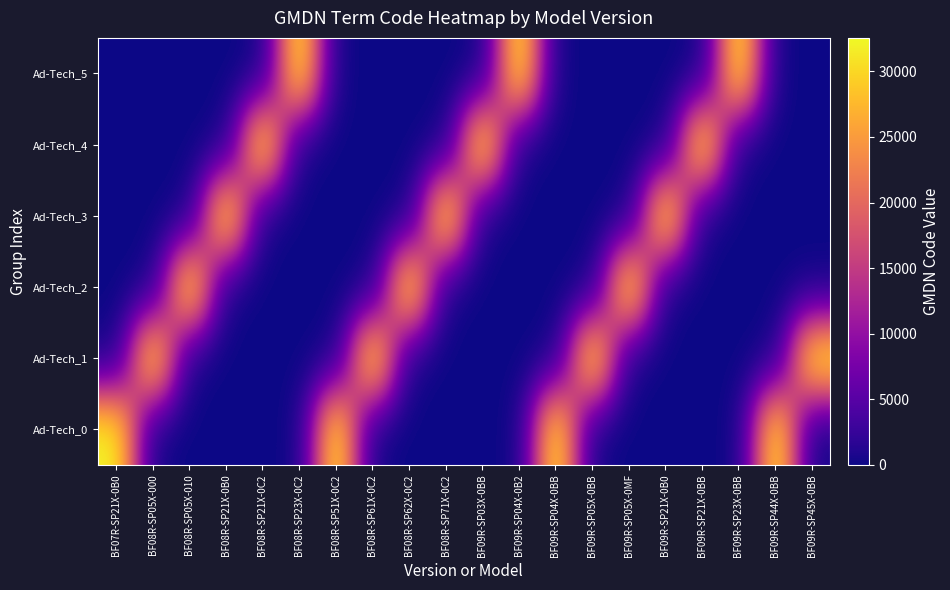

Reading left to right, extract all data points from this chart.

Ad-Tech_0: BF07R-SP21X-0B0=32556	BF08R-SP05X-000=0	BF08R-SP05X-010=0	BF08R-SP21X-0B0=0	BF08R-SP21X-0C2=0	BF08R-SP23X-0C2=0	BF08R-SP51X-0C2=32556	BF08R-SP61X-0C2=0	BF08R-SP62X-0C2=0	BF08R-SP71X-0C2=0	BF09R-SP03X-0BB=0	BF09R-SP04X-0B2=0	BF09R-SP04X-0BB=32556	BF09R-SP05X-0BB=0	BF09R-SP05X-0MF=0	BF09R-SP21X-0B0=0	BF09R-SP21X-0BB=0	BF09R-SP23X-0BB=0	BF09R-SP44X-0BB=32556	BF09R-SP45X-0BB=0
Ad-Tech_1: BF07R-SP21X-0B0=0	BF08R-SP05X-000=32556	BF08R-SP05X-010=0	BF08R-SP21X-0B0=0	BF08R-SP21X-0C2=0	BF08R-SP23X-0C2=0	BF08R-SP51X-0C2=0	BF08R-SP61X-0C2=32556	BF08R-SP62X-0C2=0	BF08R-SP71X-0C2=0	BF09R-SP03X-0BB=0	BF09R-SP04X-0B2=0	BF09R-SP04X-0BB=0	BF09R-SP05X-0BB=32556	BF09R-SP05X-0MF=0	BF09R-SP21X-0B0=0	BF09R-SP21X-0BB=0	BF09R-SP23X-0BB=0	BF09R-SP44X-0BB=0	BF09R-SP45X-0BB=32556
Ad-Tech_2: BF07R-SP21X-0B0=0	BF08R-SP05X-000=0	BF08R-SP05X-010=32556	BF08R-SP21X-0B0=0	BF08R-SP21X-0C2=0	BF08R-SP23X-0C2=0	BF08R-SP51X-0C2=0	BF08R-SP61X-0C2=0	BF08R-SP62X-0C2=32556	BF08R-SP71X-0C2=0	BF09R-SP03X-0BB=0	BF09R-SP04X-0B2=0	BF09R-SP04X-0BB=0	BF09R-SP05X-0BB=0	BF09R-SP05X-0MF=32556	BF09R-SP21X-0B0=0	BF09R-SP21X-0BB=0	BF09R-SP23X-0BB=0	BF09R-SP44X-0BB=0	BF09R-SP45X-0BB=0
Ad-Tech_3: BF07R-SP21X-0B0=0	BF08R-SP05X-000=0	BF08R-SP05X-010=0	BF08R-SP21X-0B0=32556	BF08R-SP21X-0C2=0	BF08R-SP23X-0C2=0	BF08R-SP51X-0C2=0	BF08R-SP61X-0C2=0	BF08R-SP62X-0C2=0	BF08R-SP71X-0C2=32556	BF09R-SP03X-0BB=0	BF09R-SP04X-0B2=0	BF09R-SP04X-0BB=0	BF09R-SP05X-0BB=0	BF09R-SP05X-0MF=0	BF09R-SP21X-0B0=32556	BF09R-SP21X-0BB=0	BF09R-SP23X-0BB=0	BF09R-SP44X-0BB=0	BF09R-SP45X-0BB=0
Ad-Tech_4: BF07R-SP21X-0B0=0	BF08R-SP05X-000=0	BF08R-SP05X-010=0	BF08R-SP21X-0B0=0	BF08R-SP21X-0C2=32556	BF08R-SP23X-0C2=0	BF08R-SP51X-0C2=0	BF08R-SP61X-0C2=0	BF08R-SP62X-0C2=0	BF08R-SP71X-0C2=0	BF09R-SP03X-0BB=32556	BF09R-SP04X-0B2=0	BF09R-SP04X-0BB=0	BF09R-SP05X-0BB=0	BF09R-SP05X-0MF=0	BF09R-SP21X-0B0=0	BF09R-SP21X-0BB=32556	BF09R-SP23X-0BB=0	BF09R-SP44X-0BB=0	BF09R-SP45X-0BB=0
Ad-Tech_5: BF07R-SP21X-0B0=0	BF08R-SP05X-000=0	BF08R-SP05X-010=0	BF08R-SP21X-0B0=0	BF08R-SP21X-0C2=0	BF08R-SP23X-0C2=32556	BF08R-SP51X-0C2=0	BF08R-SP61X-0C2=0	BF08R-SP62X-0C2=0	BF08R-SP71X-0C2=0	BF09R-SP03X-0BB=0	BF09R-SP04X-0B2=32556	BF09R-SP04X-0BB=0	BF09R-SP05X-0BB=0	BF09R-SP05X-0MF=0	BF09R-SP21X-0B0=0	BF09R-SP21X-0BB=0	BF09R-SP23X-0BB=32556	BF09R-SP44X-0BB=0	BF09R-SP45X-0BB=0